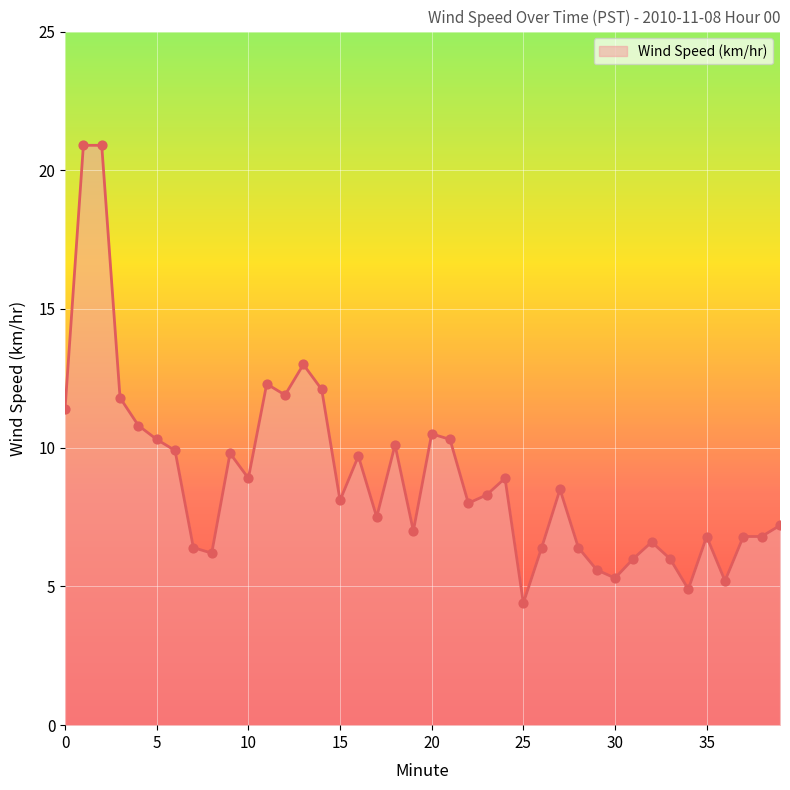

What is the smallest value displayed?

4.4